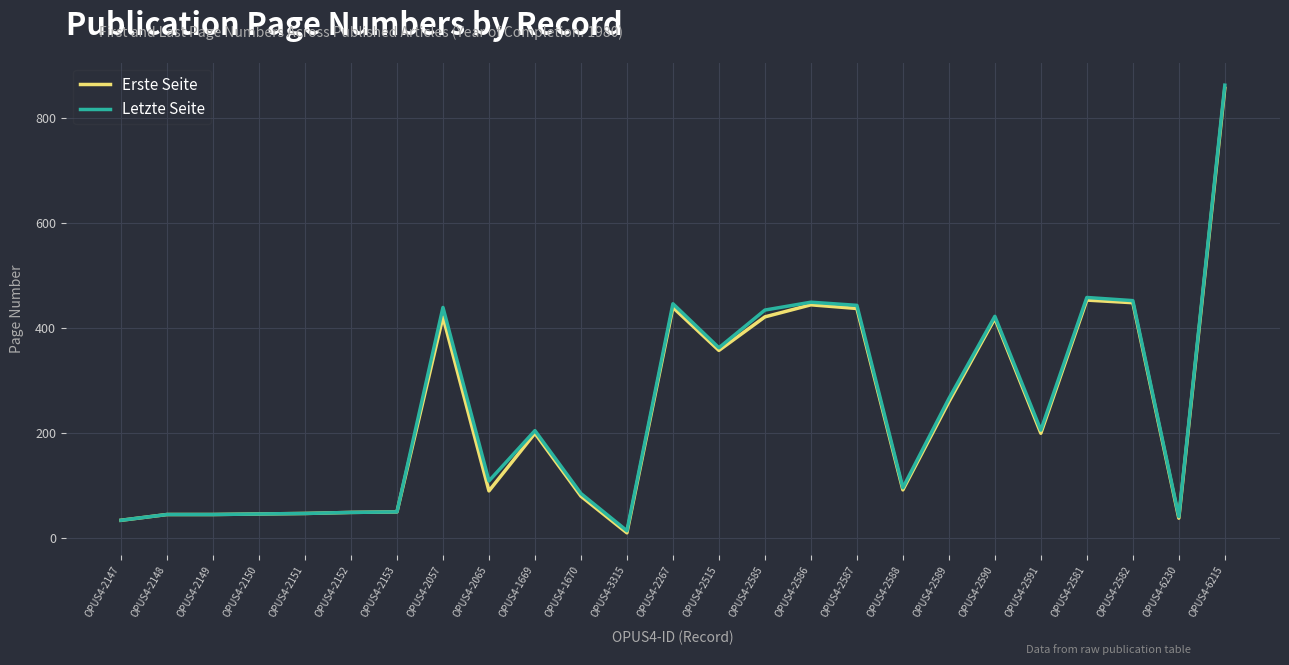

What is the highest value of the Letzte Seite series?

863